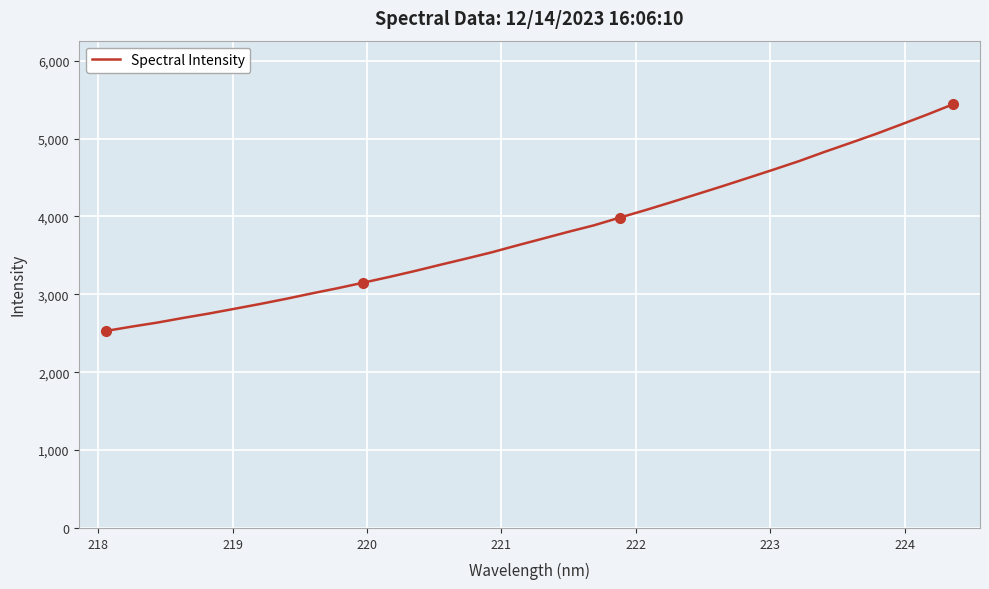

What is the smallest value displayed?

2530.8